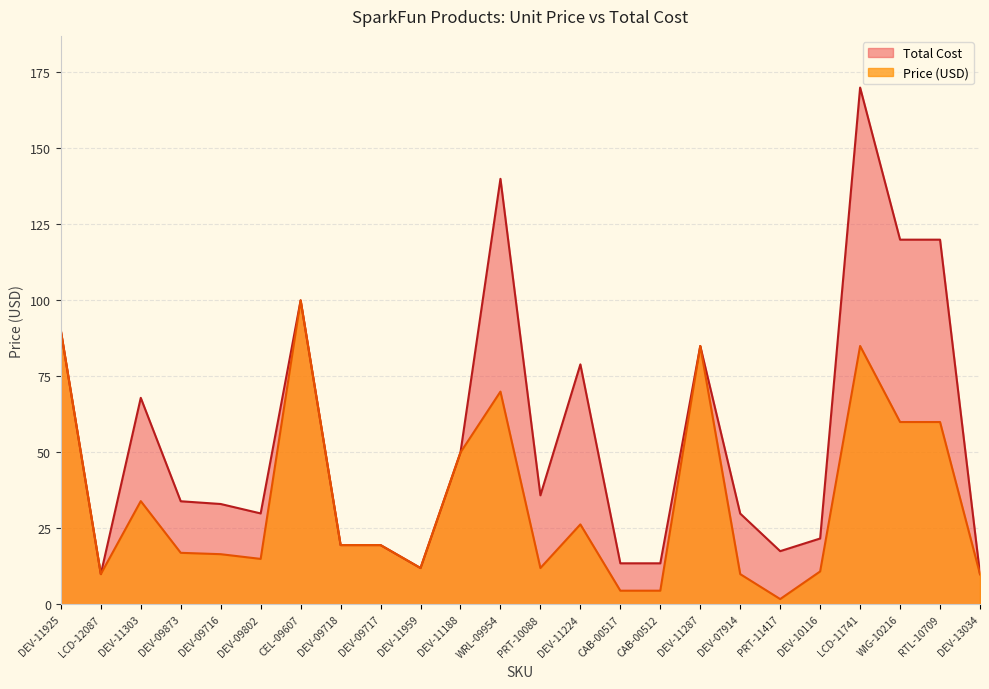

The value of Price (USD) at DEV-10116 is 15.2. True or false?

False